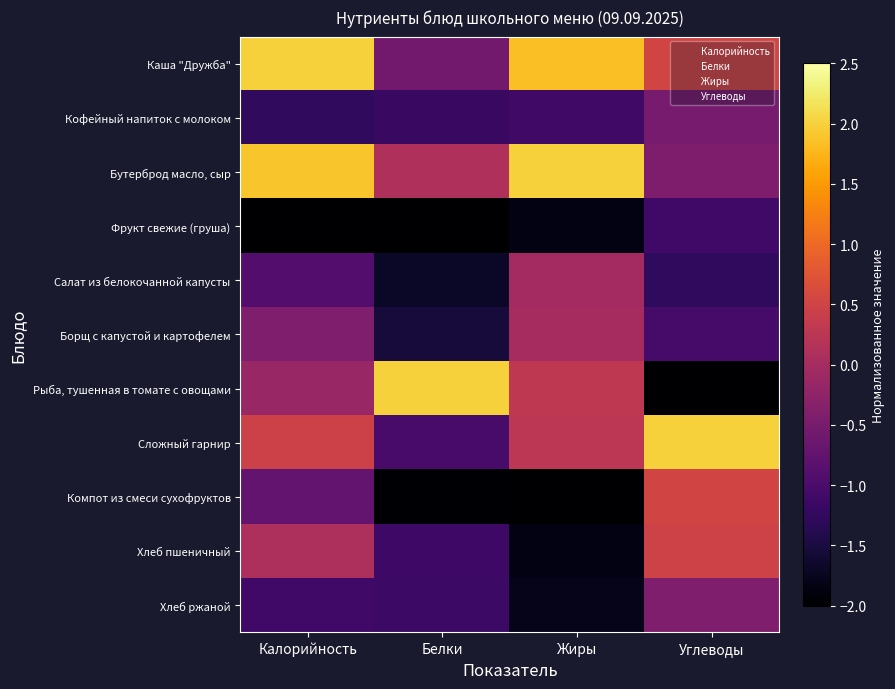

Rank the series by their maximum value, from lowest to highest.

Фрукт свежие (груша), Кофейный напиток с молоком, Хлеб ржаной, Салат из белокочанной капусты, Борщ с капустой и картофелем, Хлеб пшеничный, Компот из смеси сухофруктов, Каша "Дружба", Бутерброд масло, сыр, Рыба, тушенная в томате с овощами, Сложный гарнир